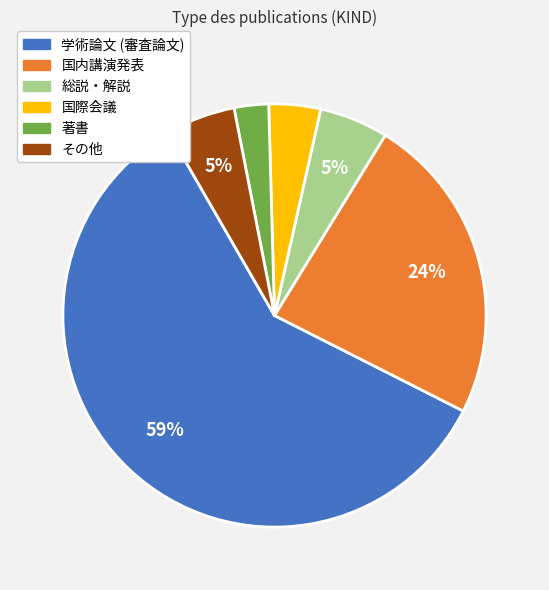

Between 総説・解説 and 学術論文 (審査論文), which is larger?

学術論文 (審査論文)